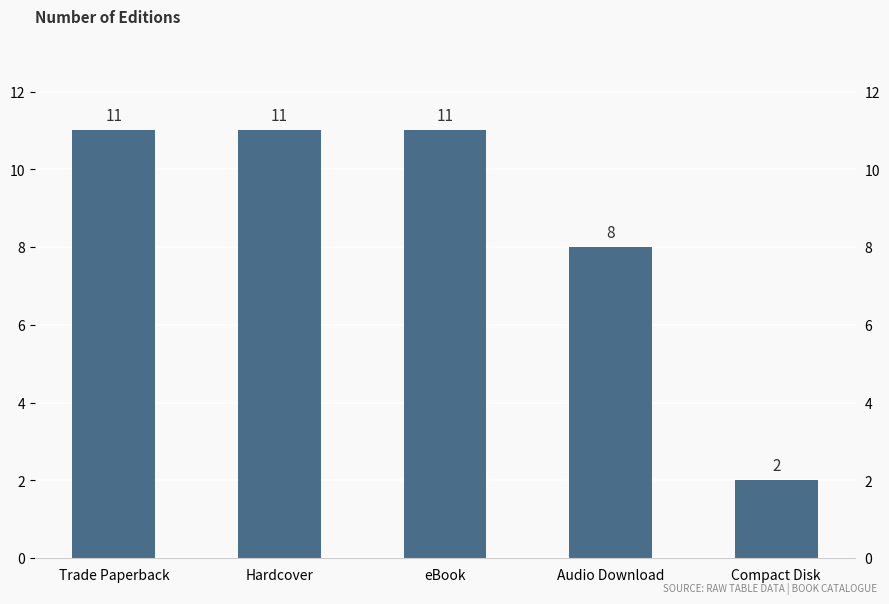

How many values are between 8 and 11?

4